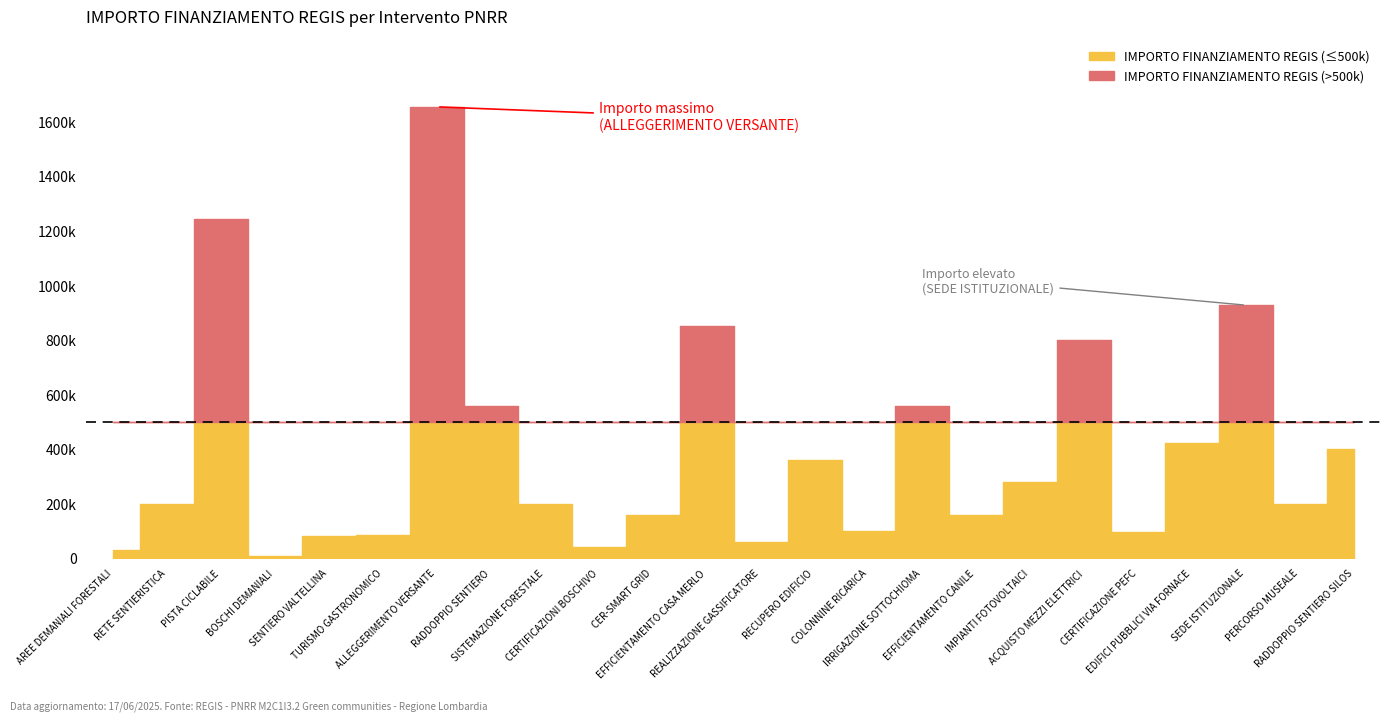

Which label corresponds to the largest value in the chart?

ALLEGGERIMENTO VERSANTE